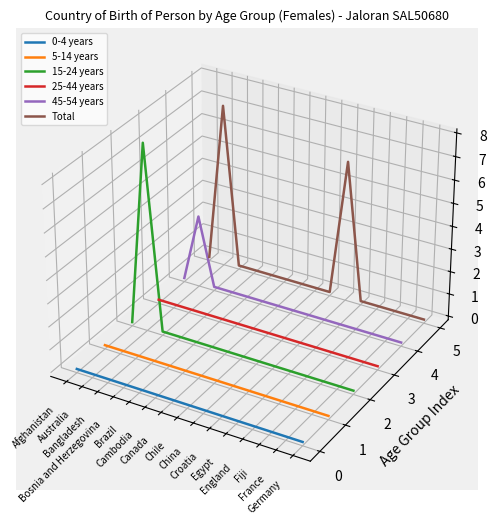

The 0-4 years series shows -0.1 at Australia. True or false?

False